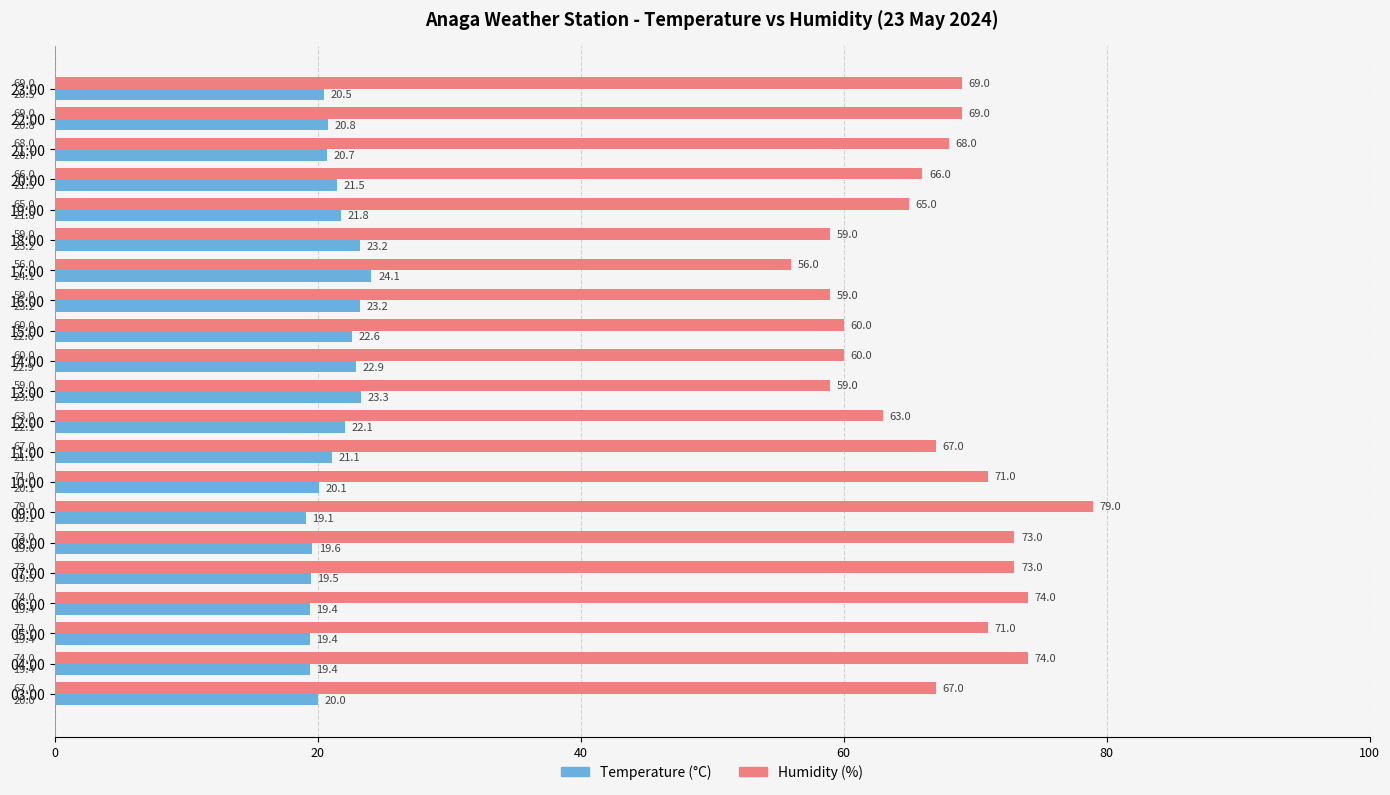

At which category is the sum across all series the highest?

09:00